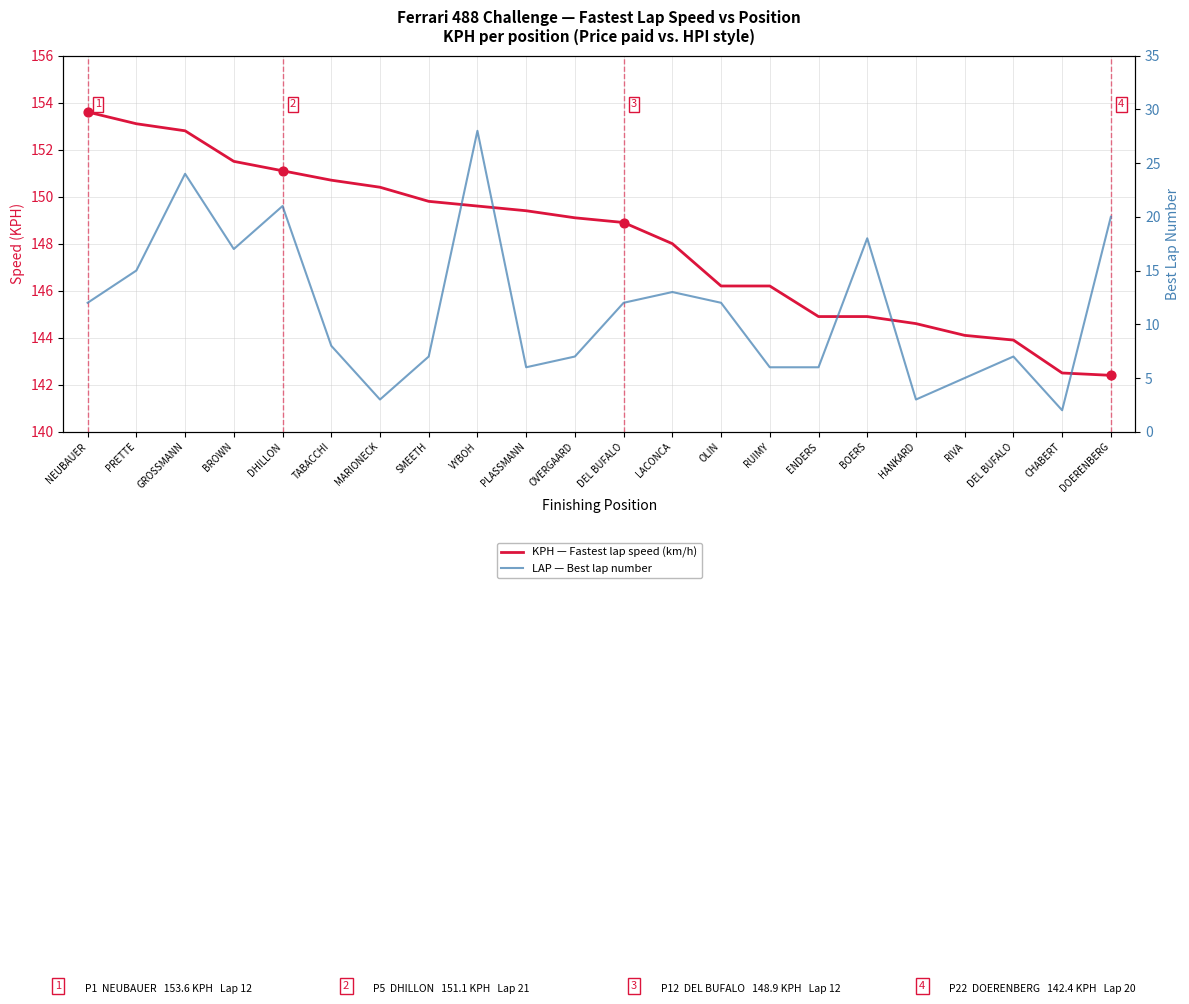

What are all the series names shown in the legend?

KPH — Fastest lap speed (km/h), LAP — Best lap number